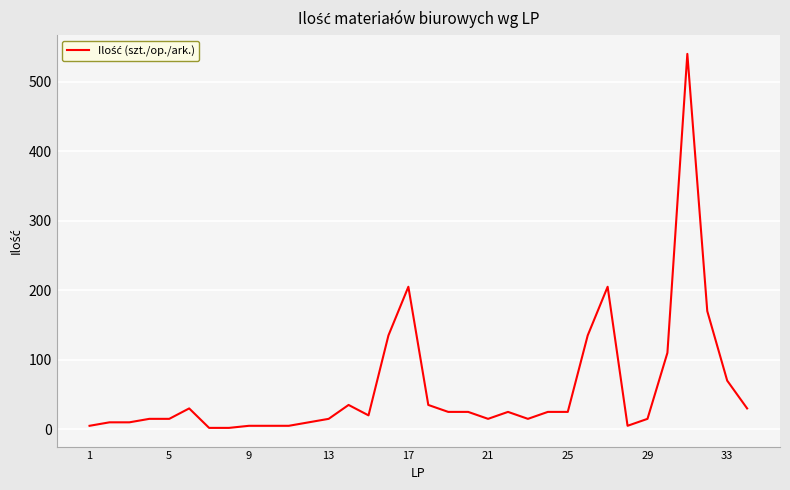

What is the smallest value displayed?

2